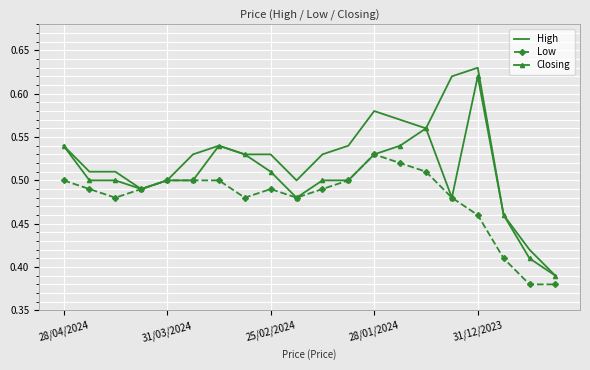

Which series has the largest total across all categories?

High